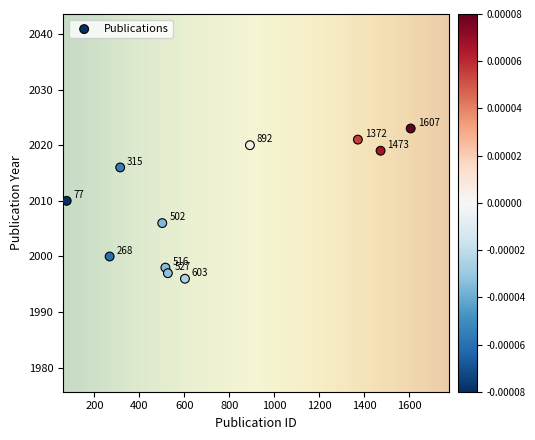

What is the average Y value?

2010